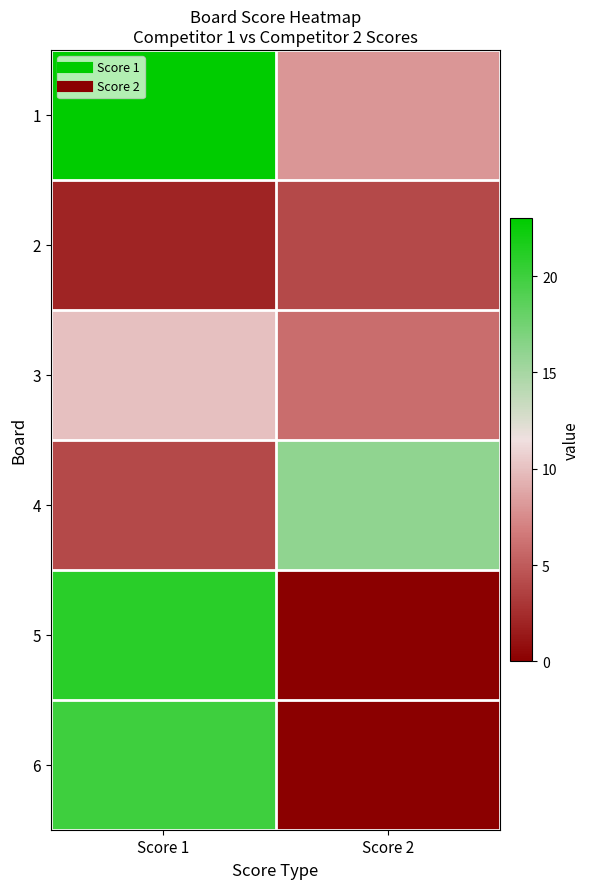

Reading right to left, extract all data points from this chart.

1: Score 2=8	Score 1=23
2: Score 2=4	Score 1=2
3: Score 2=6	Score 1=10
4: Score 2=16	Score 1=4
5: Score 2=0	Score 1=21
6: Score 2=0	Score 1=20